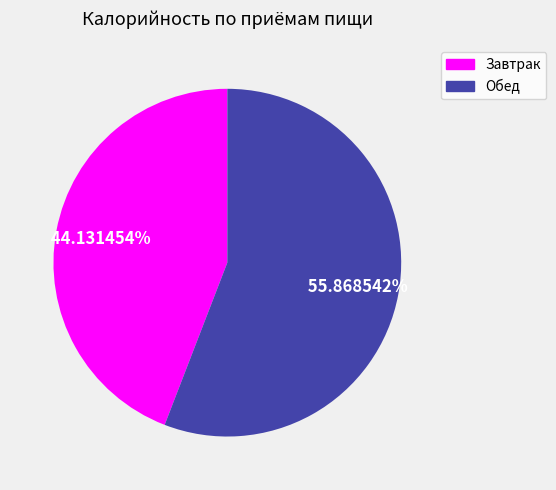

What is the ratio of the value at Завтрак to the value at Обед?

0.8